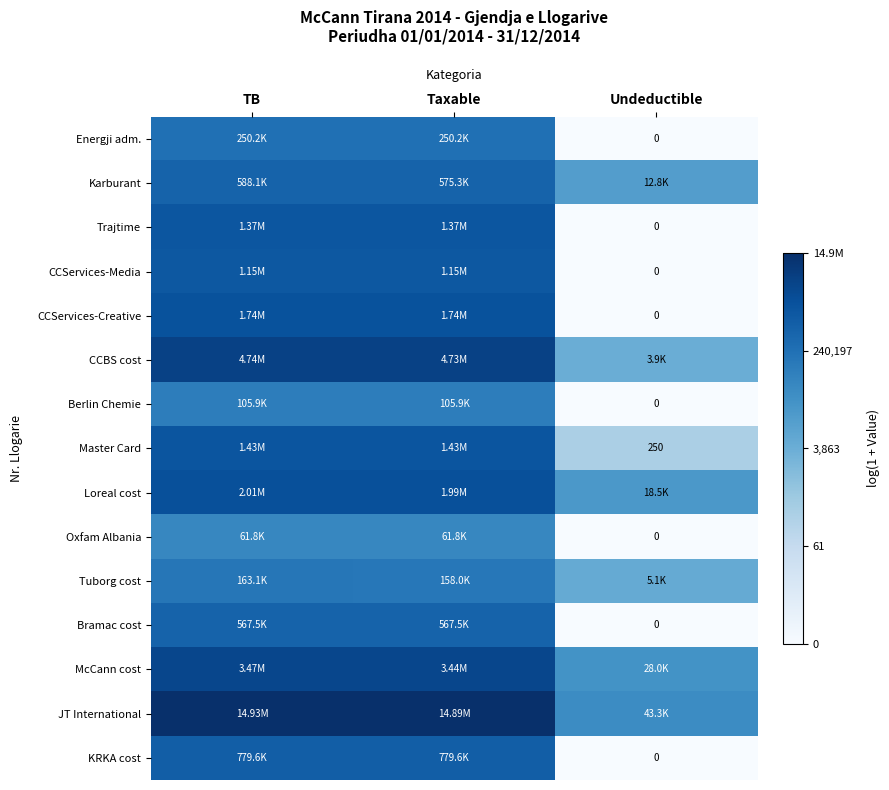

Where is KRKA cost nearest to the value 6?

Undeductible